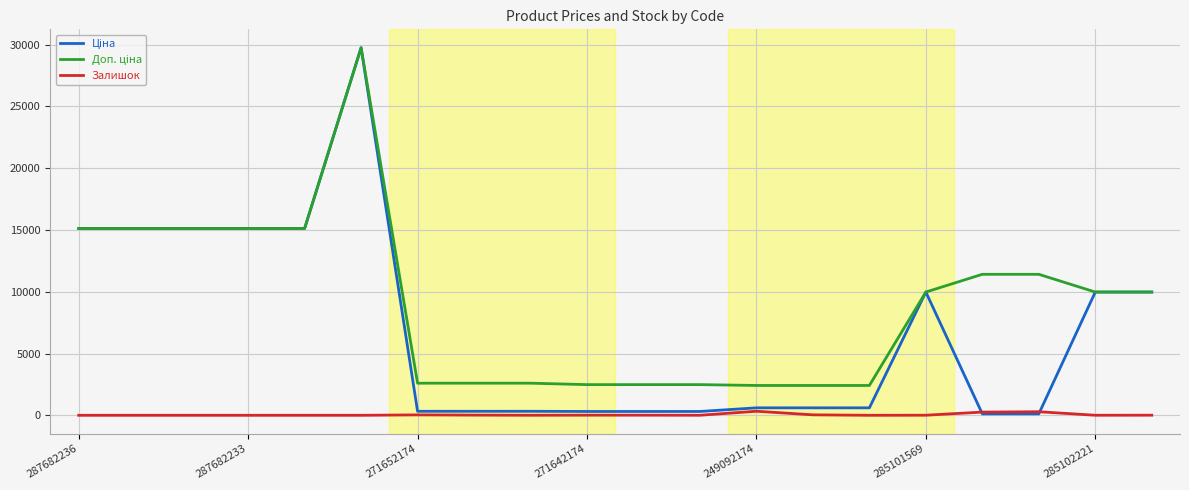

How many lines are shown in the chart?

3